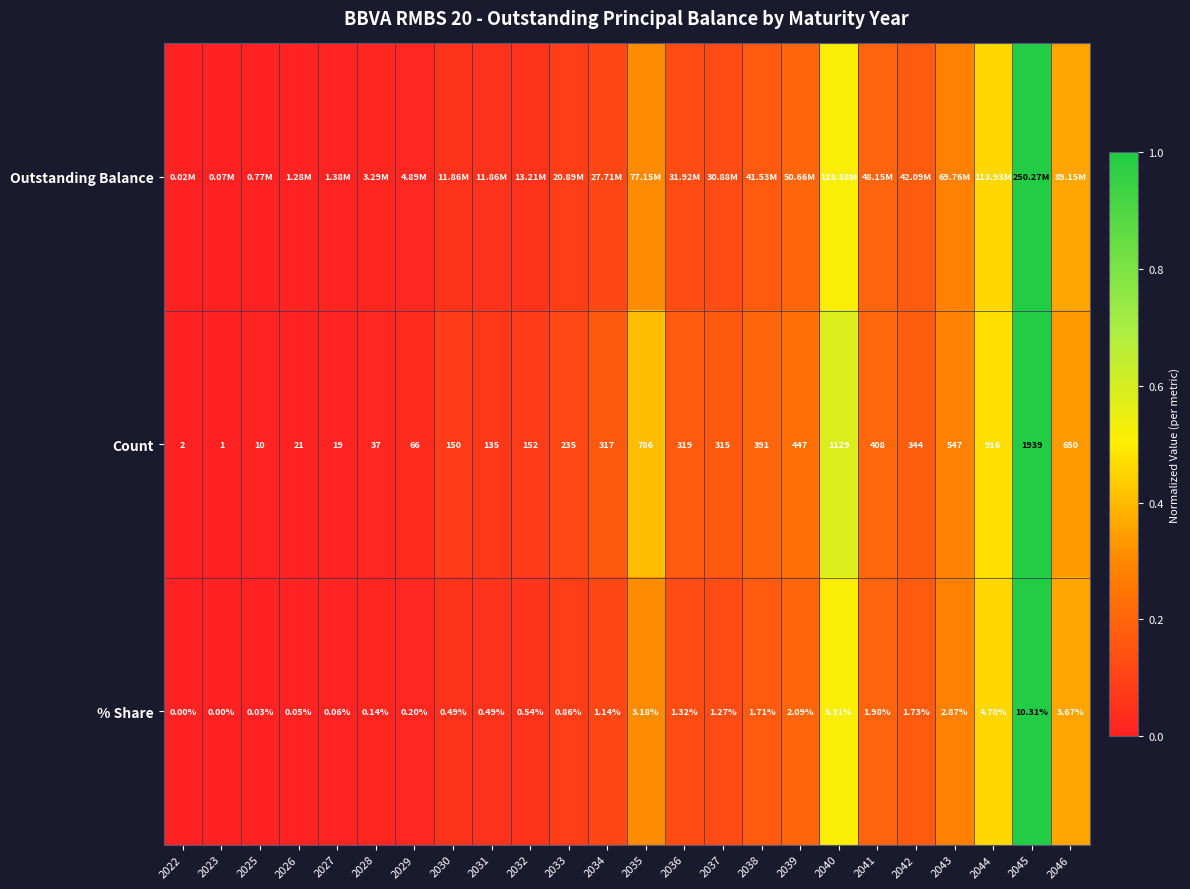

Is the value of % Share at 2034 greater than the value of Count at 2030?

No